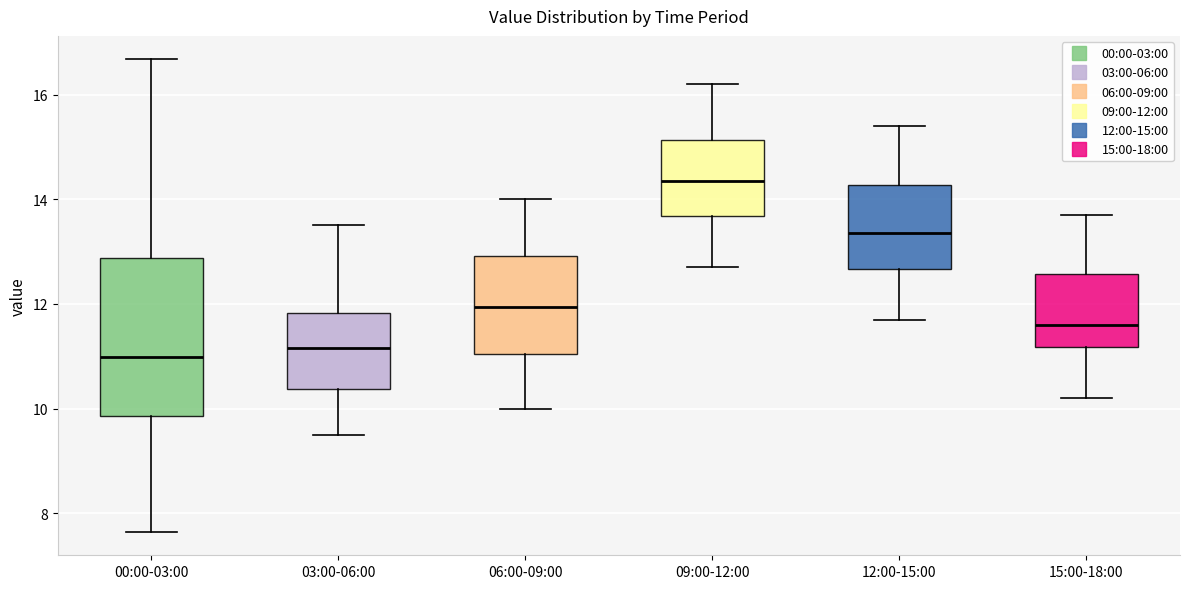

Where does the median line of the box for 06:00-09:00 sit on the y-axis? The values are not printed on the chart, so give them approximately, as read against the axis.

12.0